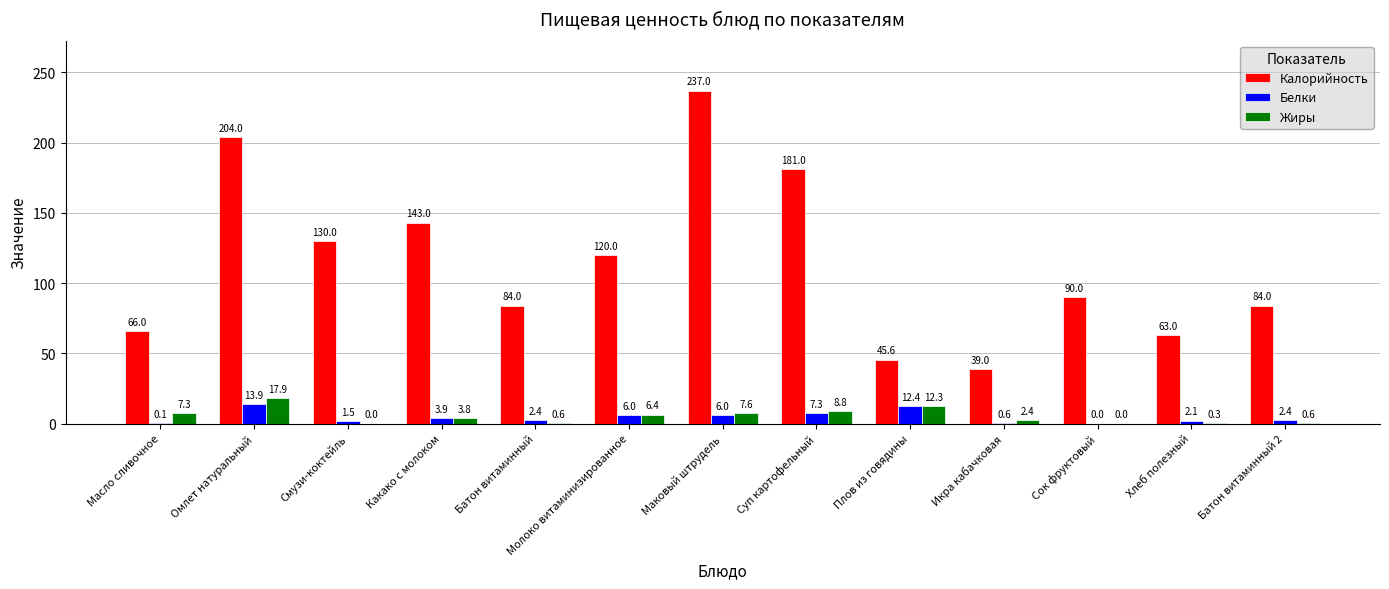

The Калорийность series shows 112.2 at Масло сливочное. True or false?

False